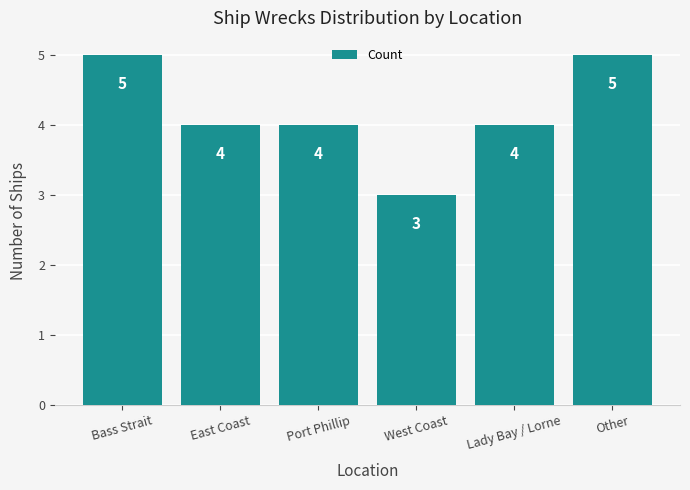

What is the label of the 5th bar from the left?

Lady Bay / Lorne